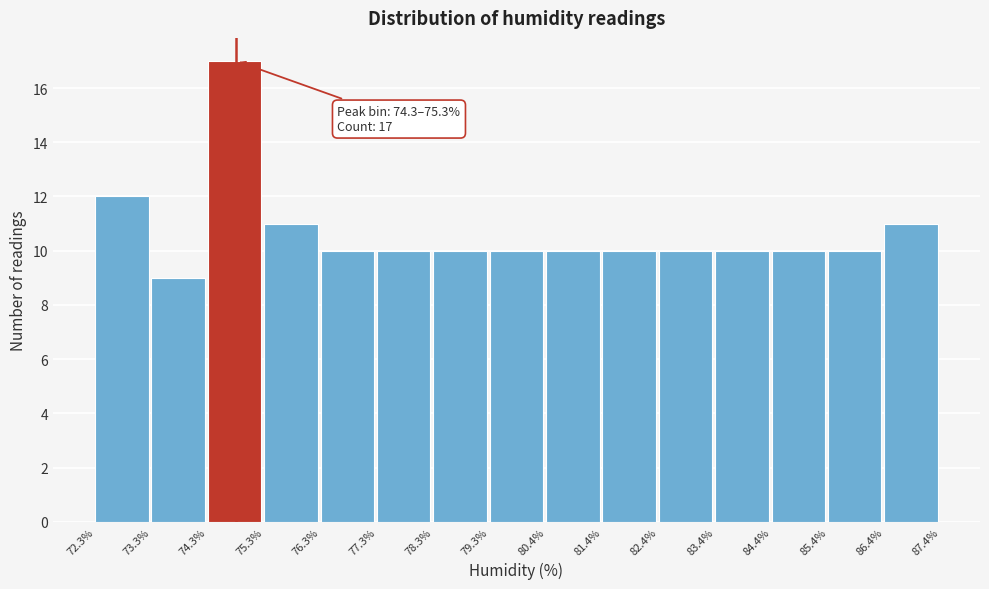

Over which range of the x-axis is the bar tallest?

74.3% to 75.3%